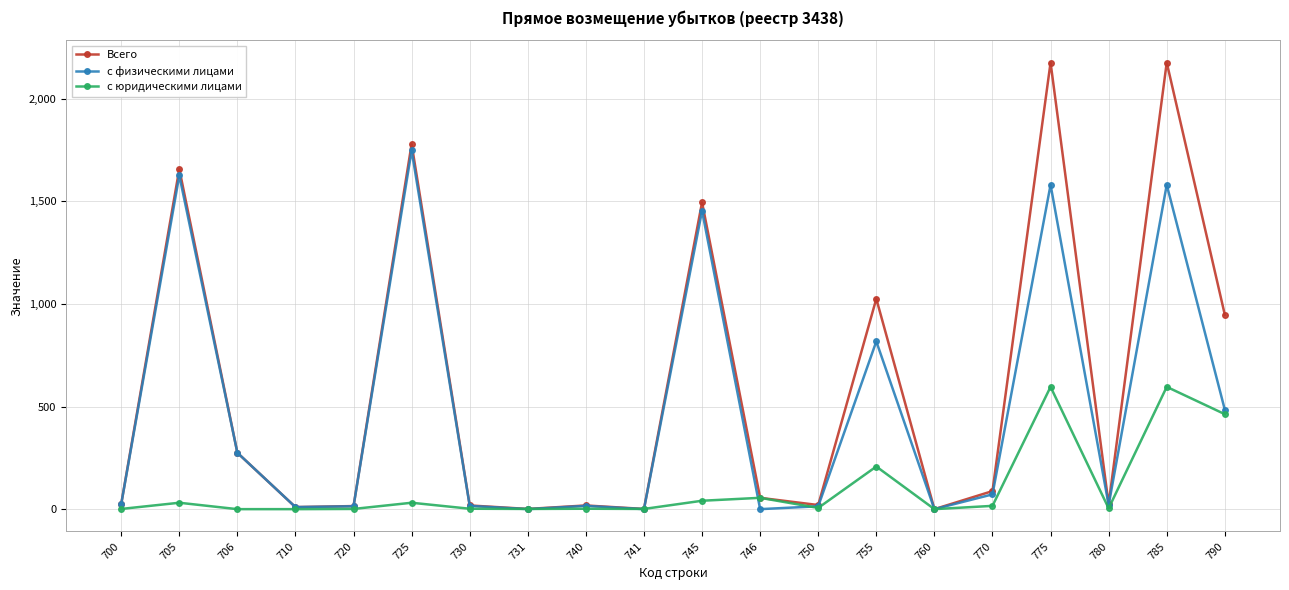

At 775, list the series in order from smallest to largest.

с юридическими лицами, с физическими лицами, Всего